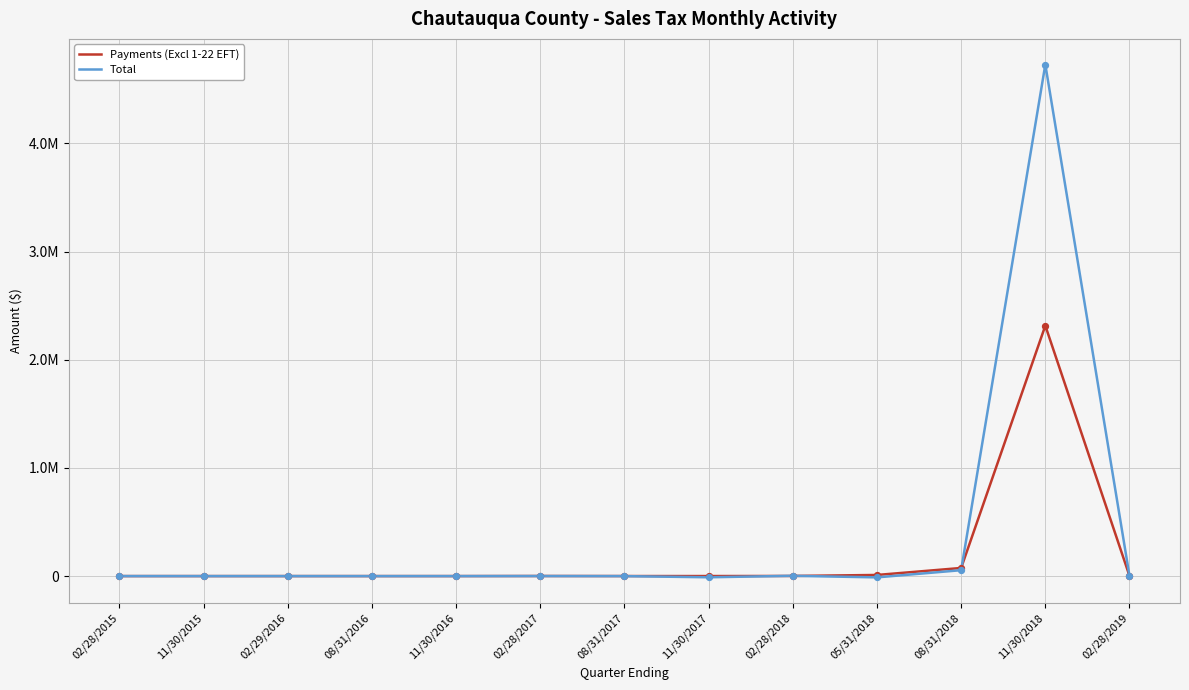

What are all the series names shown in the legend?

Payments (Excl 1-22 EFT), Total